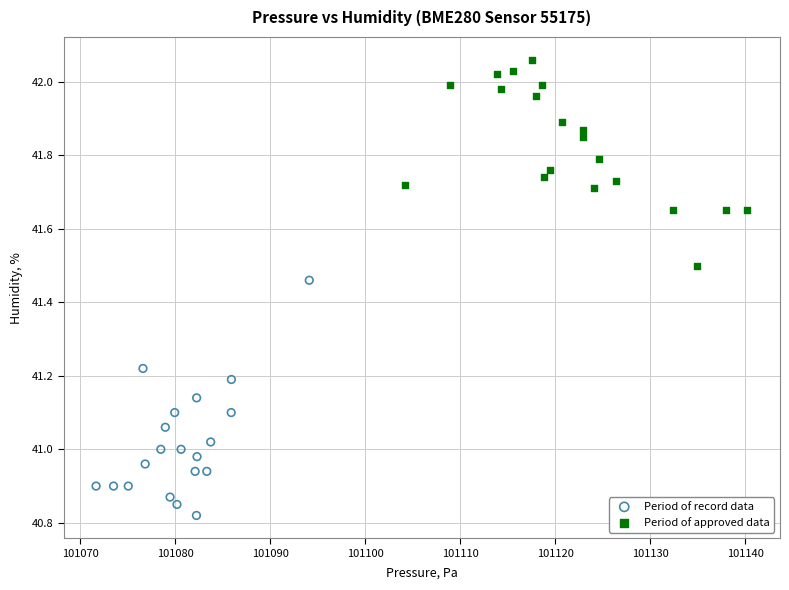

Which series contains the lowest Y value?

Period of record data